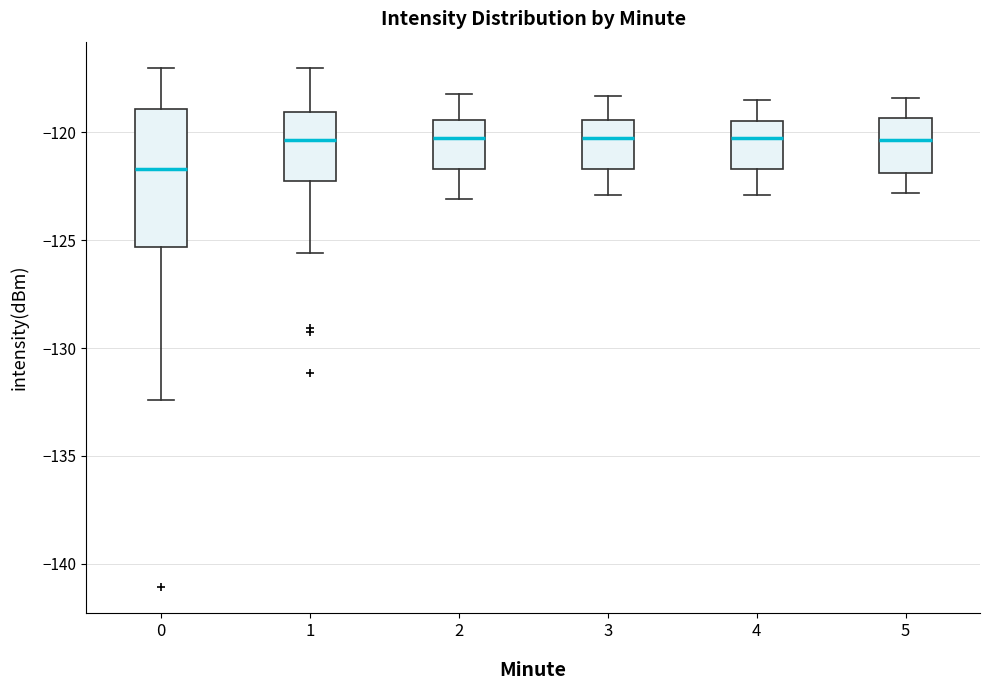

Reading left to right, read every box against the y-axis: the position of its median line, the range the box covers, and the ends of its whiskers. The values are not printed on the chart, so give them approximately, as read against the axis.

0: median -121.5, box -125.5 to -119.0, whiskers -132.5 to -117.0
1: median -120.5, box -122.0 to -119.0, whiskers -125.5 to -117.0
2: median -120.0, box -121.5 to -119.5, whiskers -123.0 to -118.0
3: median -120.0, box -121.5 to -119.5, whiskers -123.0 to -118.5
4: median -120.0, box -121.5 to -119.5, whiskers -123.0 to -118.5
5: median -120.5, box -122.0 to -119.5, whiskers -123.0 to -118.5